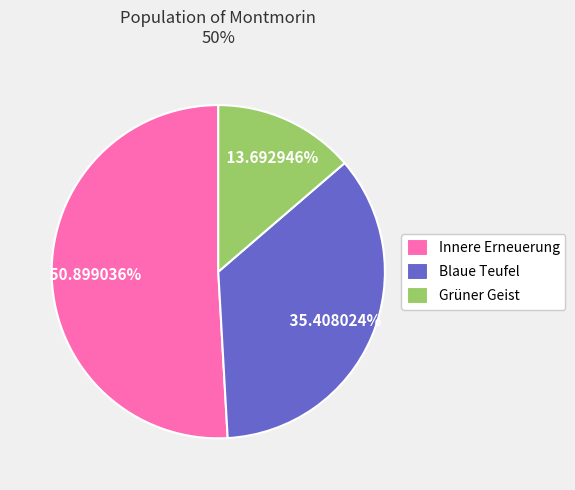

What percentage is the Innere Erneuerung slice, to the nearest percent?

51%